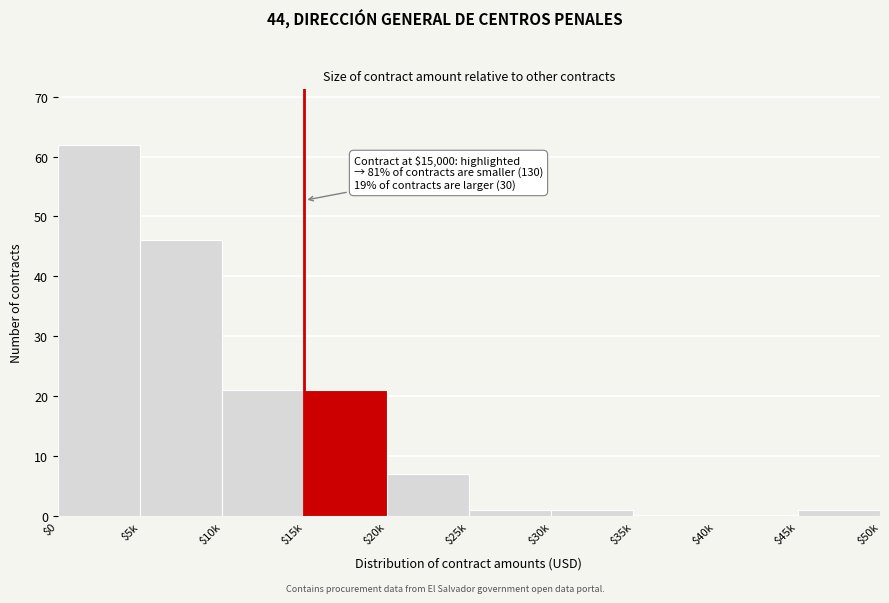

Read the value at $10k, to the nearest 10.

20